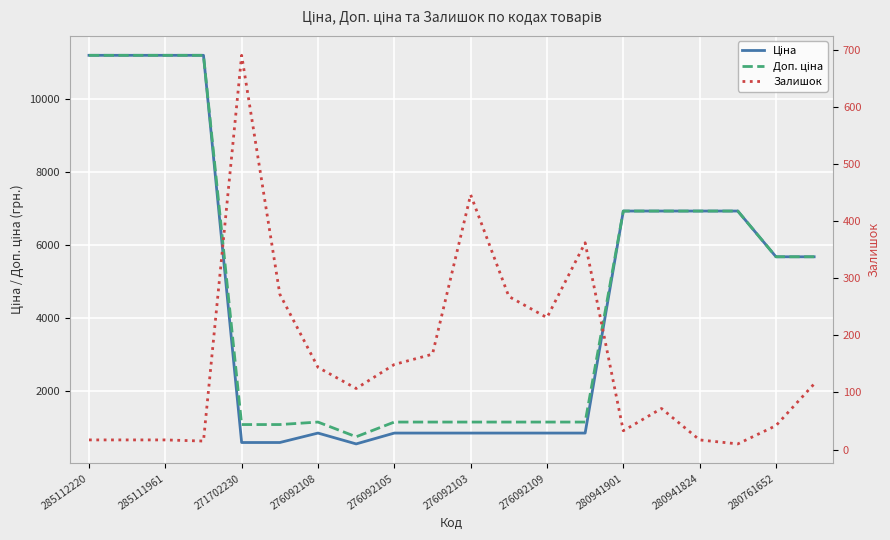

True or false: Доп. ціна has more than 1 interior local peaks.

False